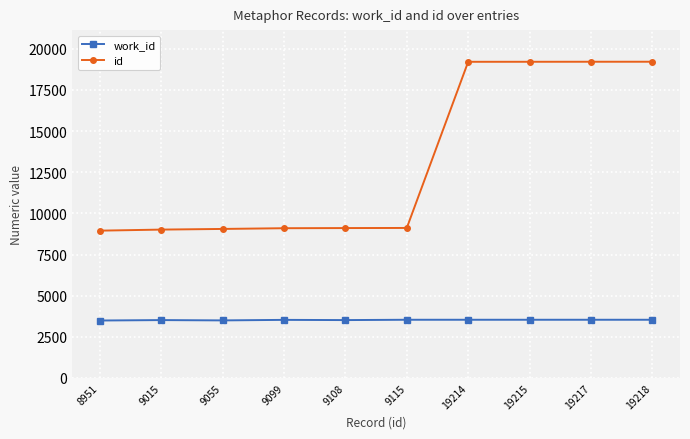

The work_id series shows 1733 at 9099. True or false?

False